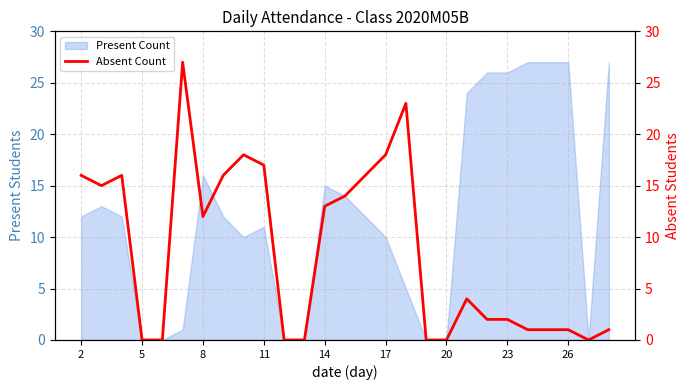

Is it true that Present Count equals 12 at 2?

True